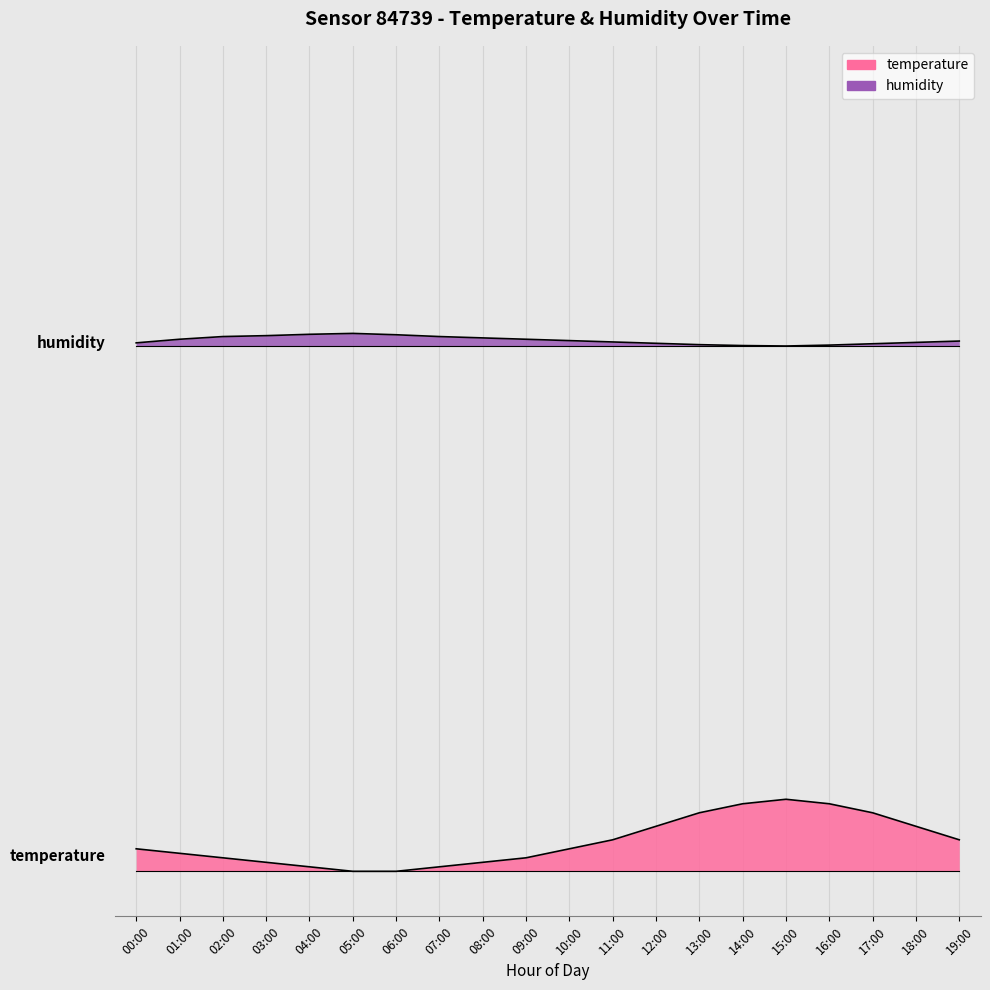

What is the average value of the temperature series?

2.0